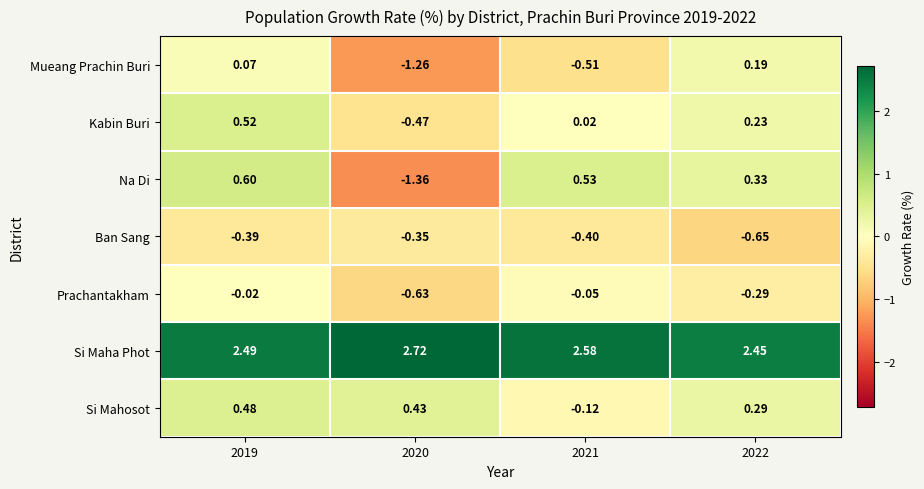

Rank the series by their maximum value, from highest to lowest.

Si Maha Phot, Na Di, Kabin Buri, Si Mahosot, Mueang Prachin Buri, Prachantakham, Ban Sang